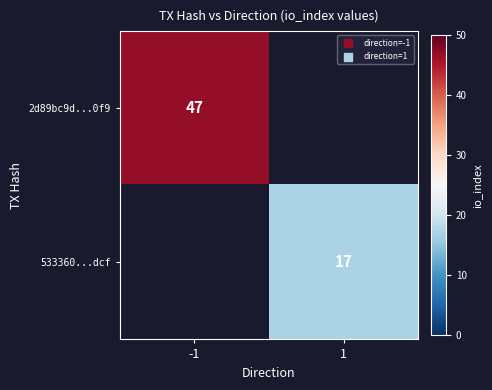

The value of 533360...dcf at 1 is 4. True or false?

False